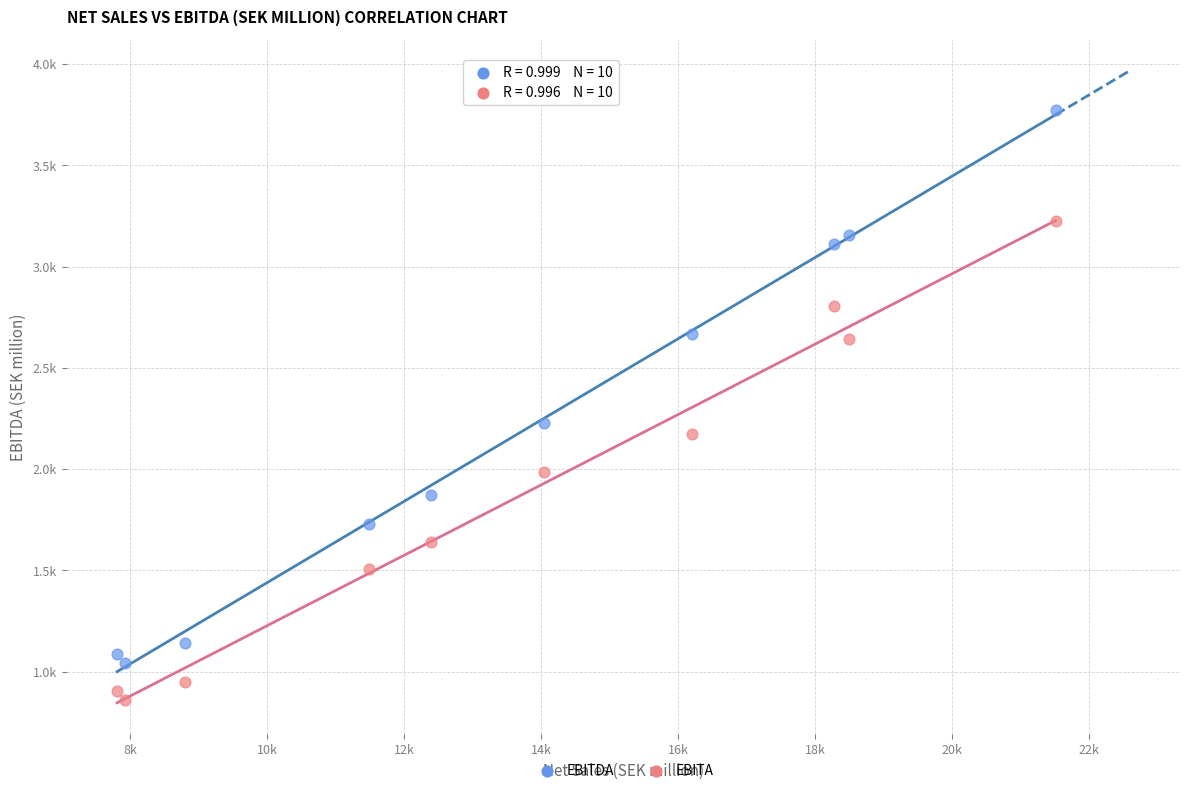

Which series reaches the minimum Y coordinate?

EBITA